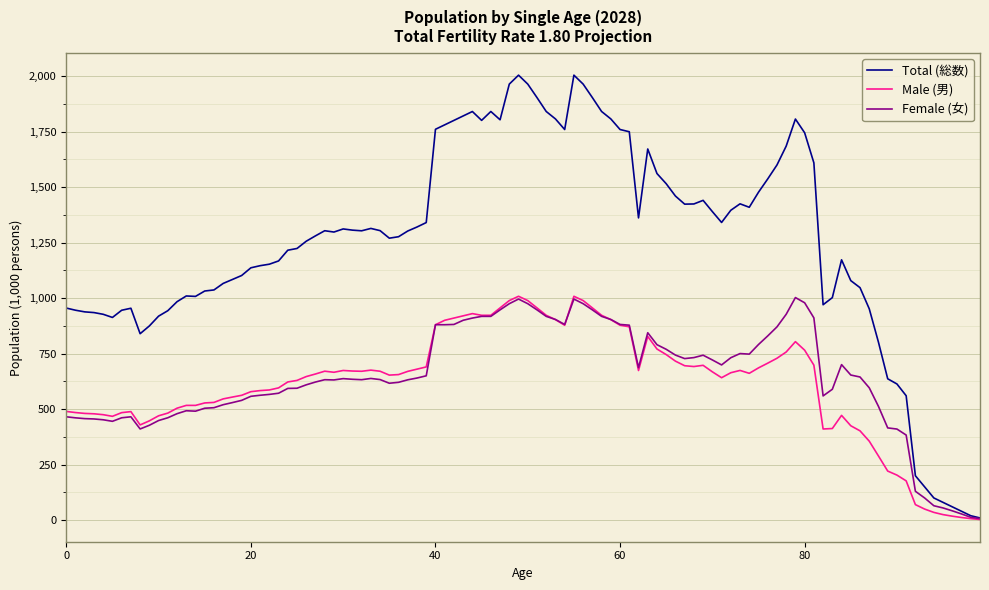

Which series has the largest total across all categories?

Total (総数)